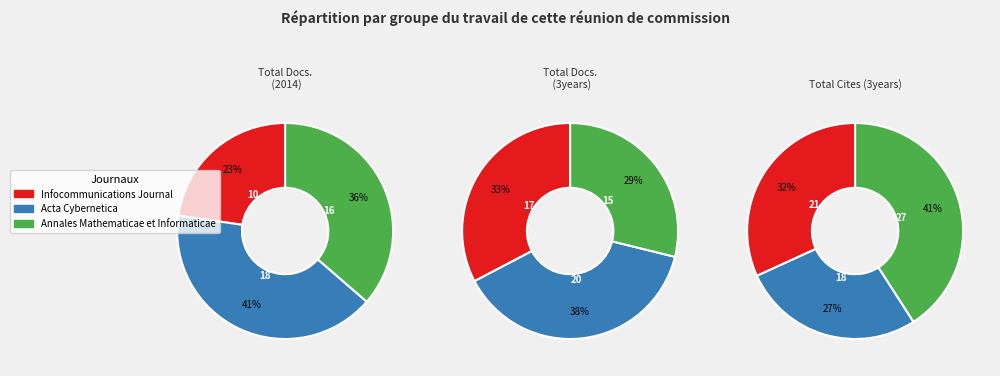

To the nearest percent, what is the combined percentage of Acta Cybernetica and Infocommunications Journal?

59%